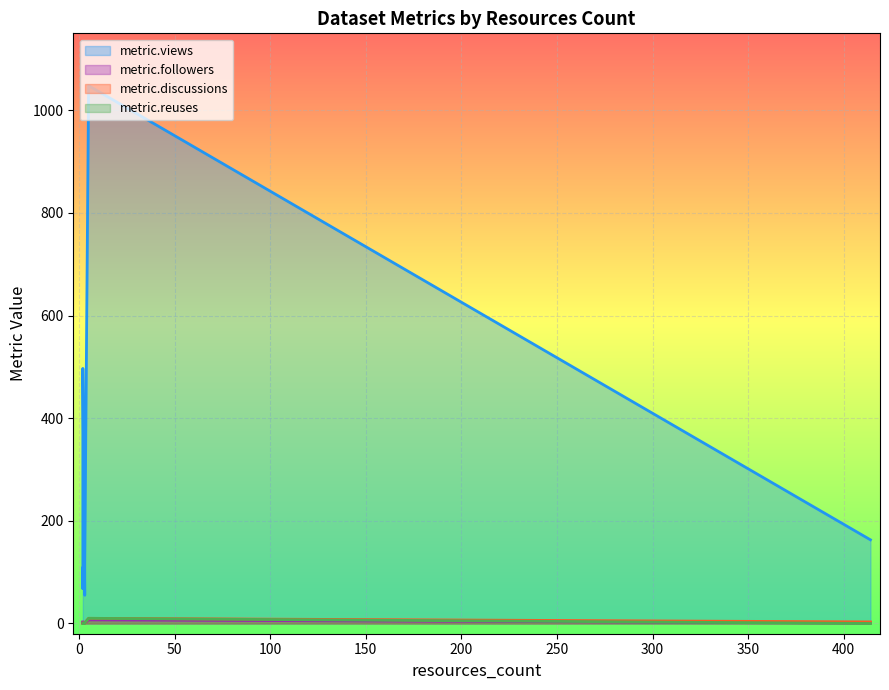

Which category has the lowest value across all series?

2